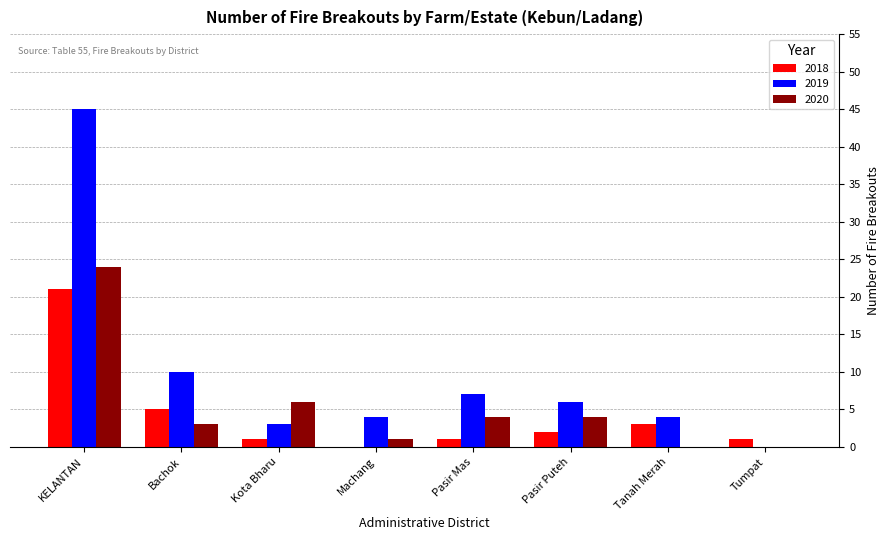

Which series has the widest spread of values?

2019